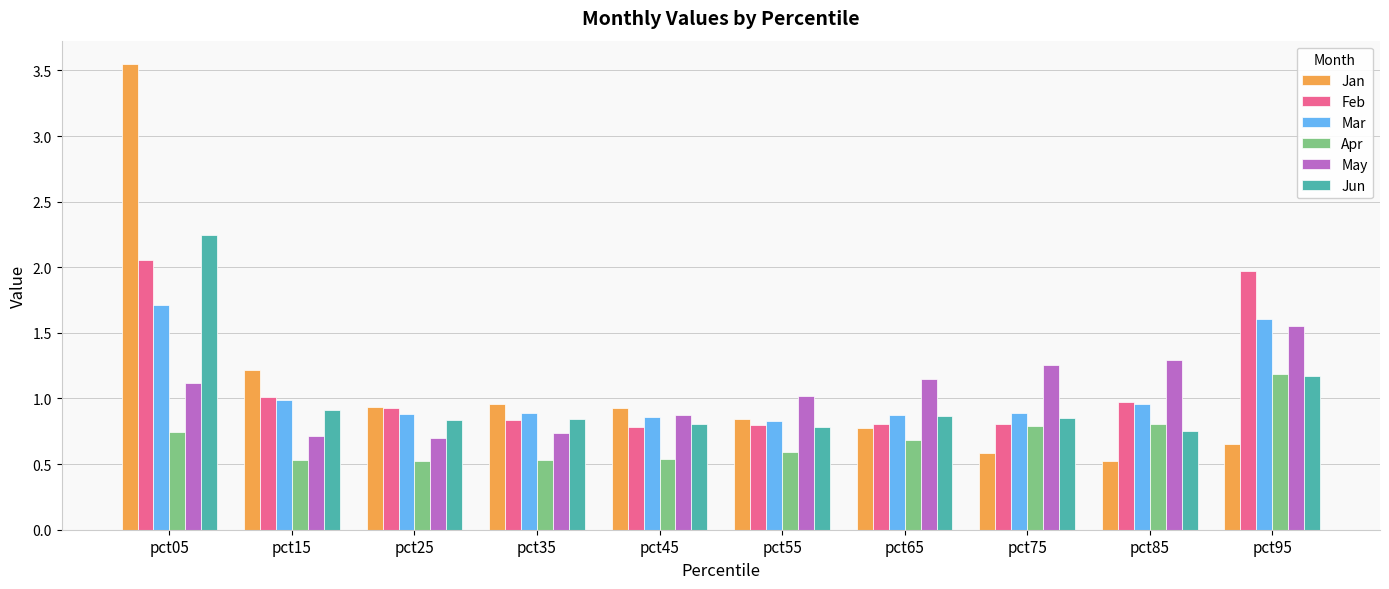

Between pct05 and pct35, which series saw the biggest shift?

Jan